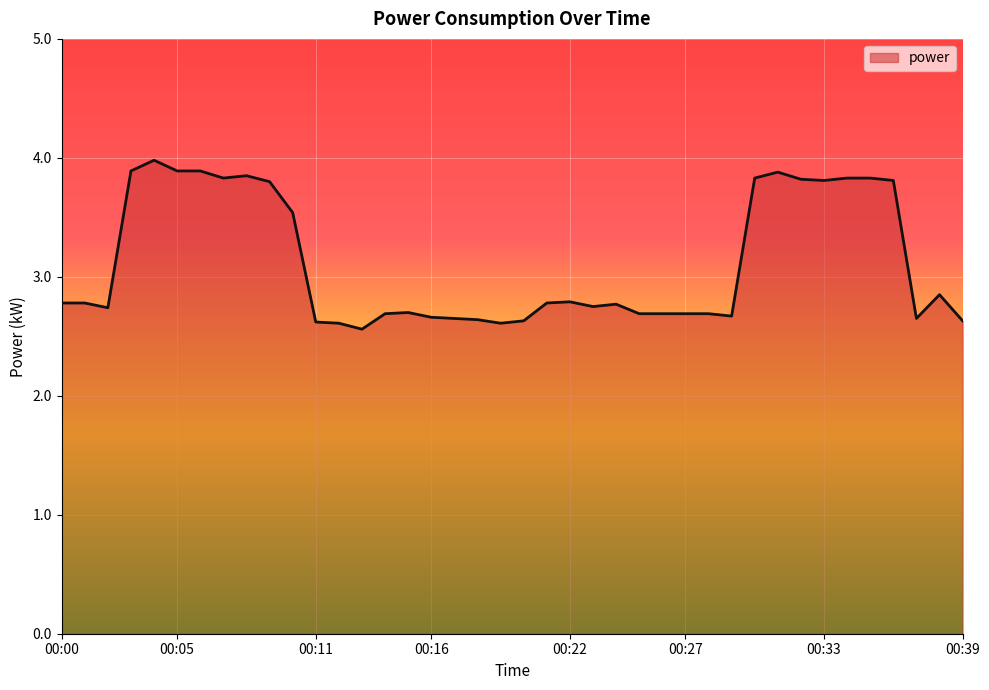

The value at 00:16 is 2.7. True or false?

True